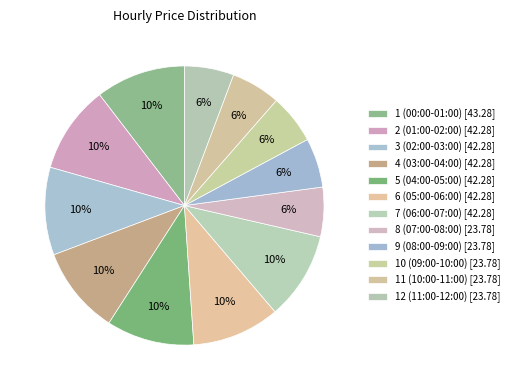

Is 8 (07:00-08:00) the majority of the pie?

No